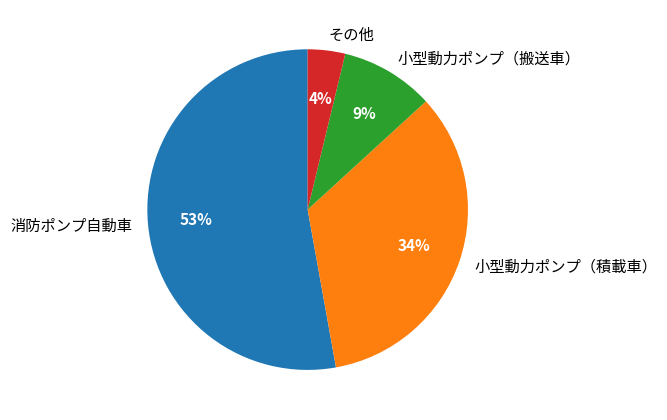

Rank the categories by value from lowest to highest.

その他, 小型動力ポンプ（搬送車）, 小型動力ポンプ（積載車）, 消防ポンプ自動車